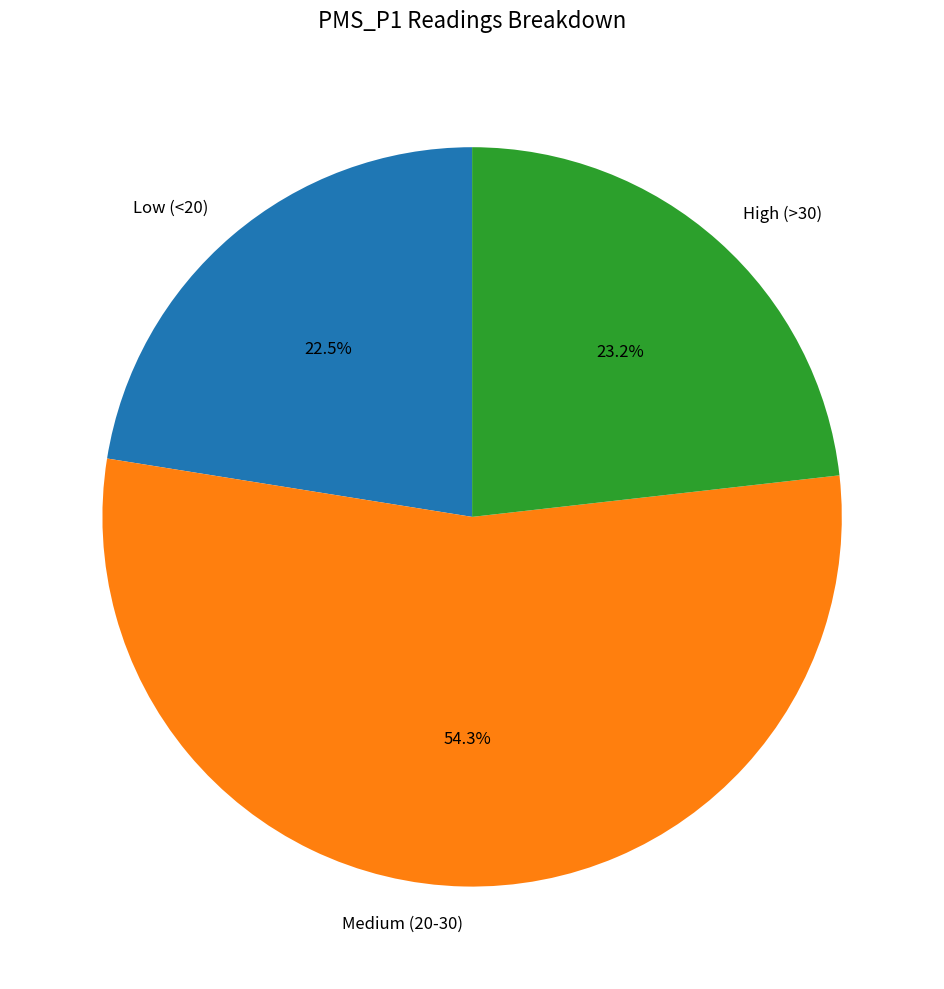

Approximately how many times larger is the value at High (>30) compared to Medium (20-30)?

0.4